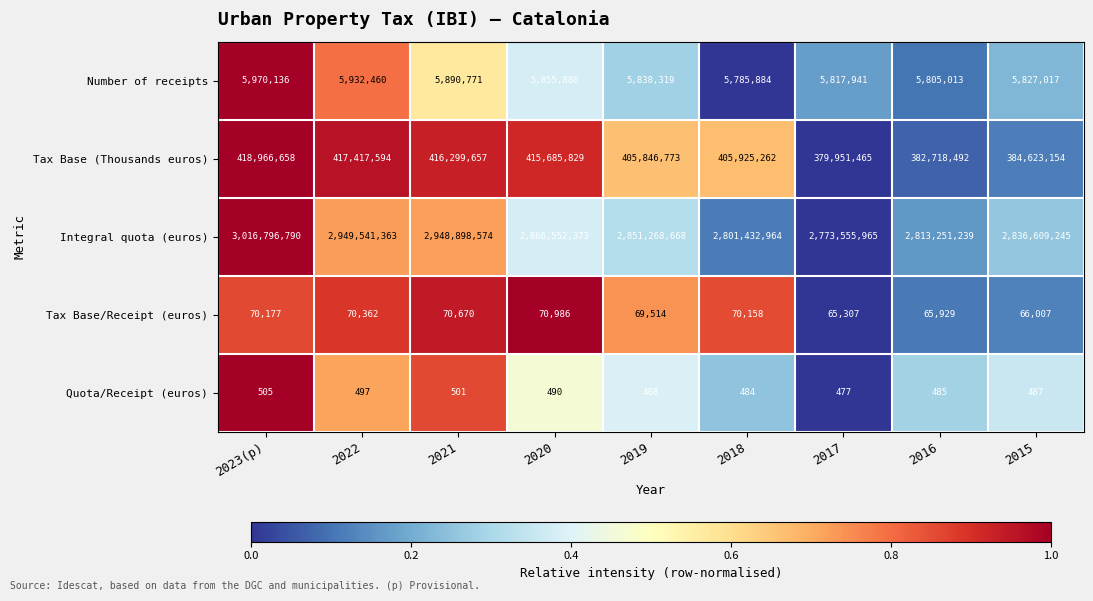

Is the value of Quota/Receipt (euros) at 2022 greater than the value of Integral quota (euros) at 2021?

No